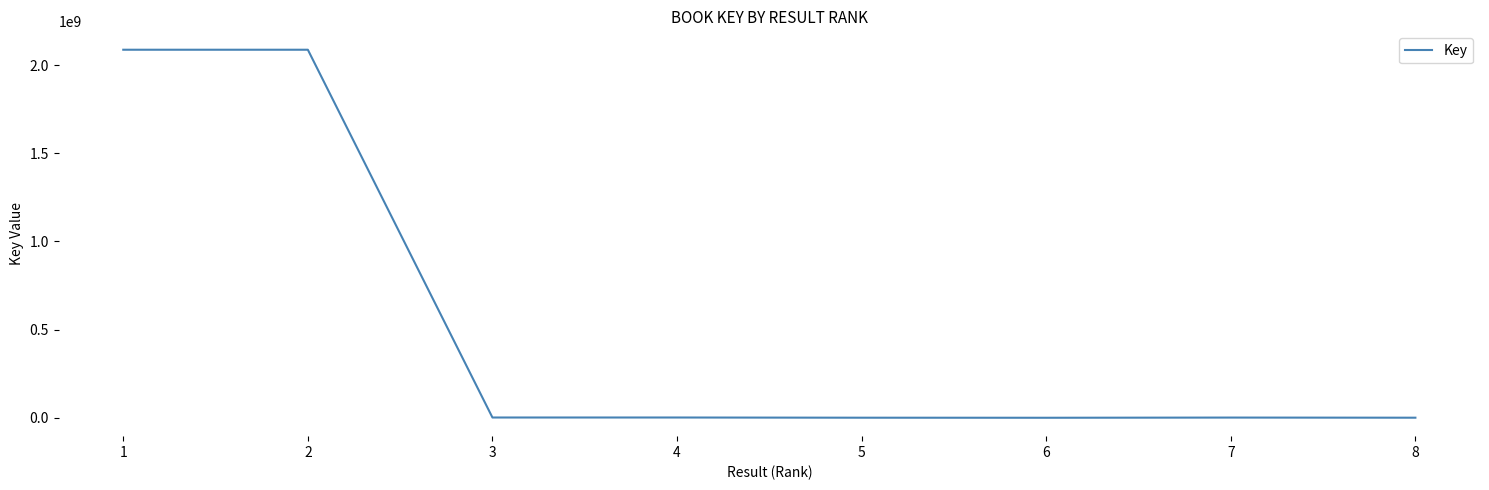

What is the difference between the maximum and second lowest values?

2086339160